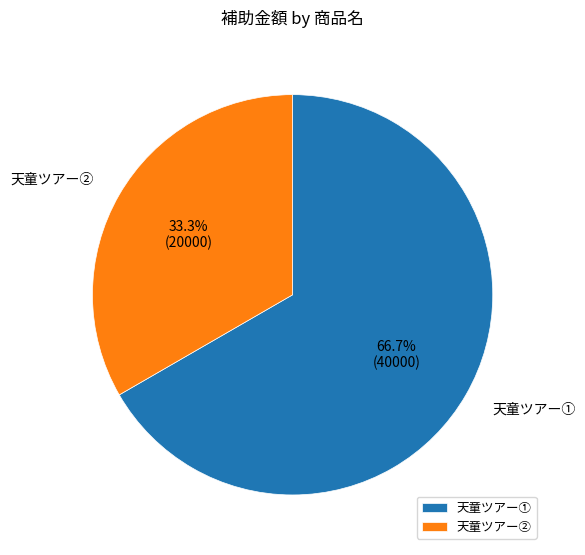

Which category has the smallest portion of the pie?

天童ツアー②